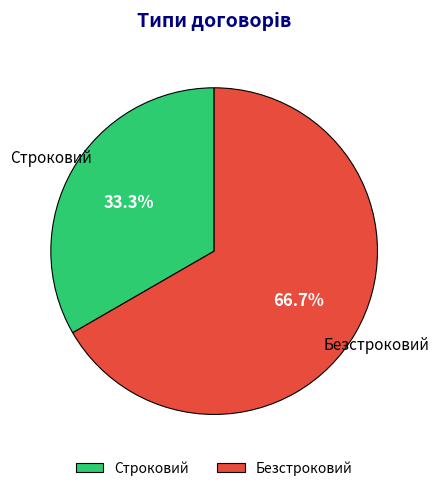

The Безстроковий slice represents 56% of the pie. True or false?

False